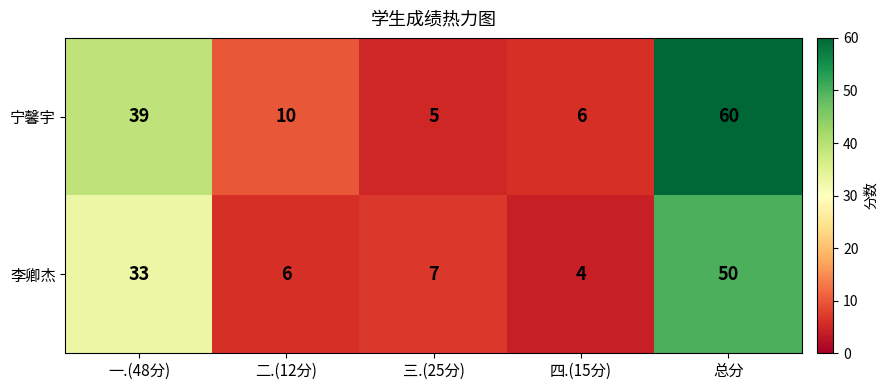

At which category is the sum across all series the highest?

总分